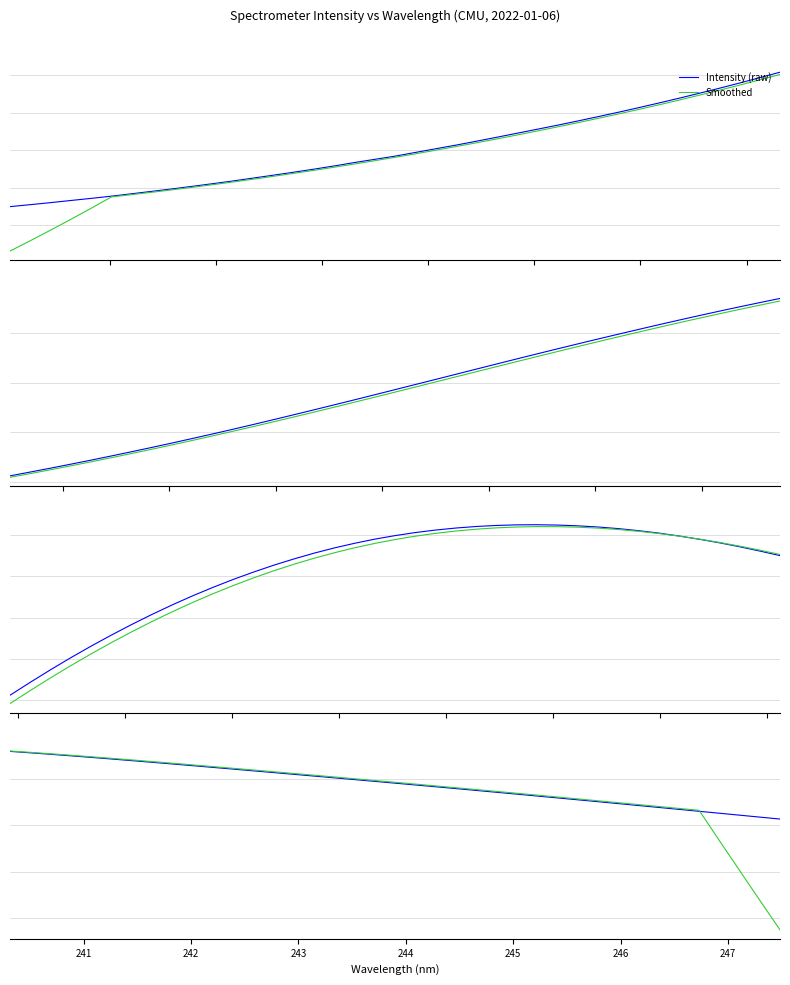

Count the number of categories in the chart.

39